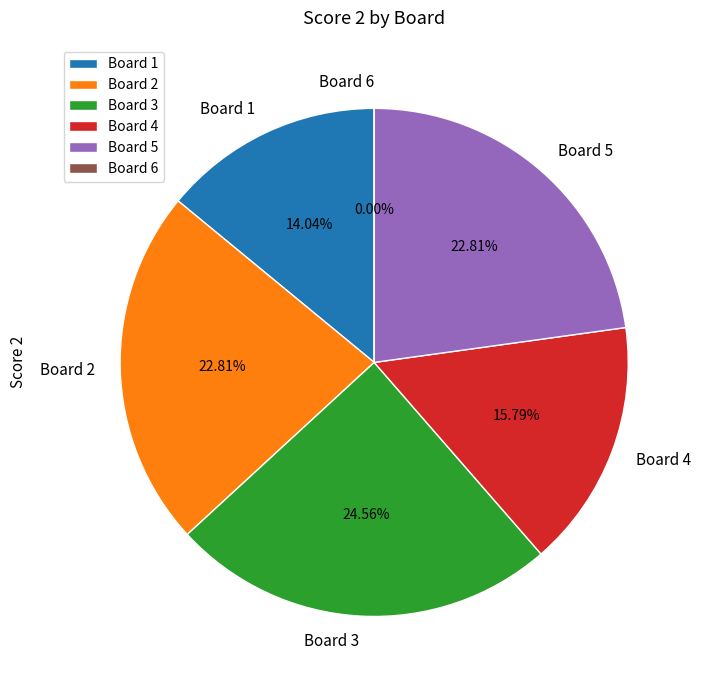

The 2 slice represents 30% of the pie. True or false?

False